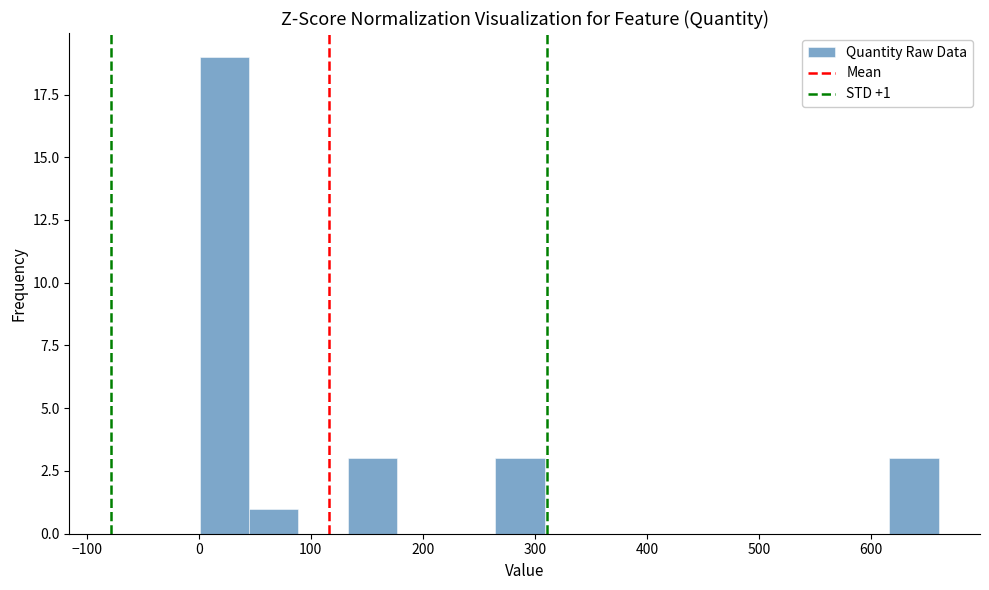

Which range on the x-axis has the tallest bar?

0 to 40